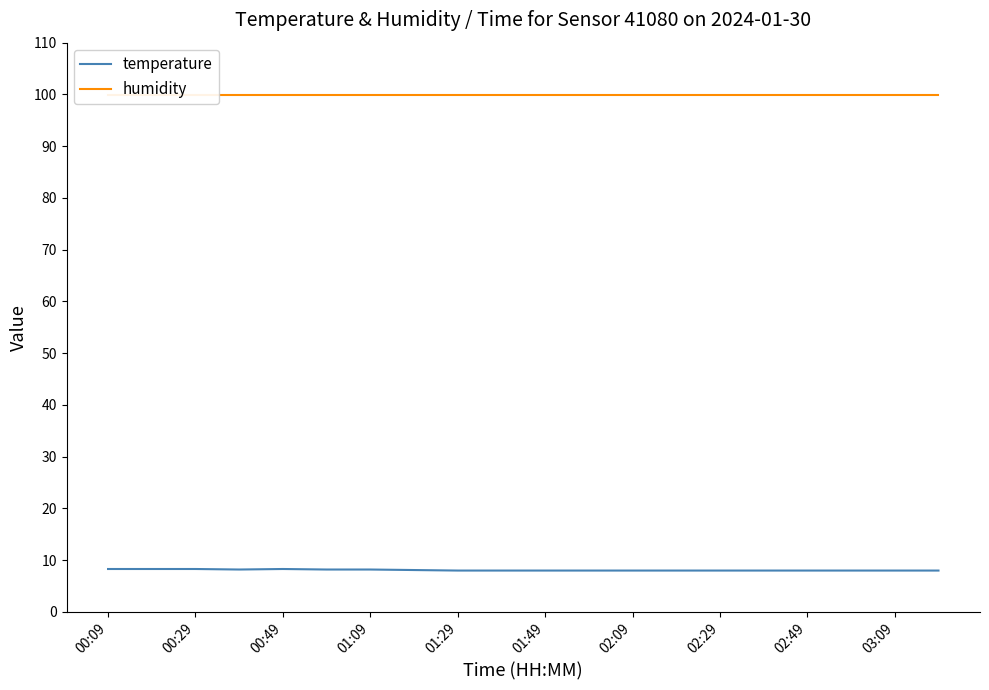

The value of temperature at 02:49 is 8.0. True or false?

True